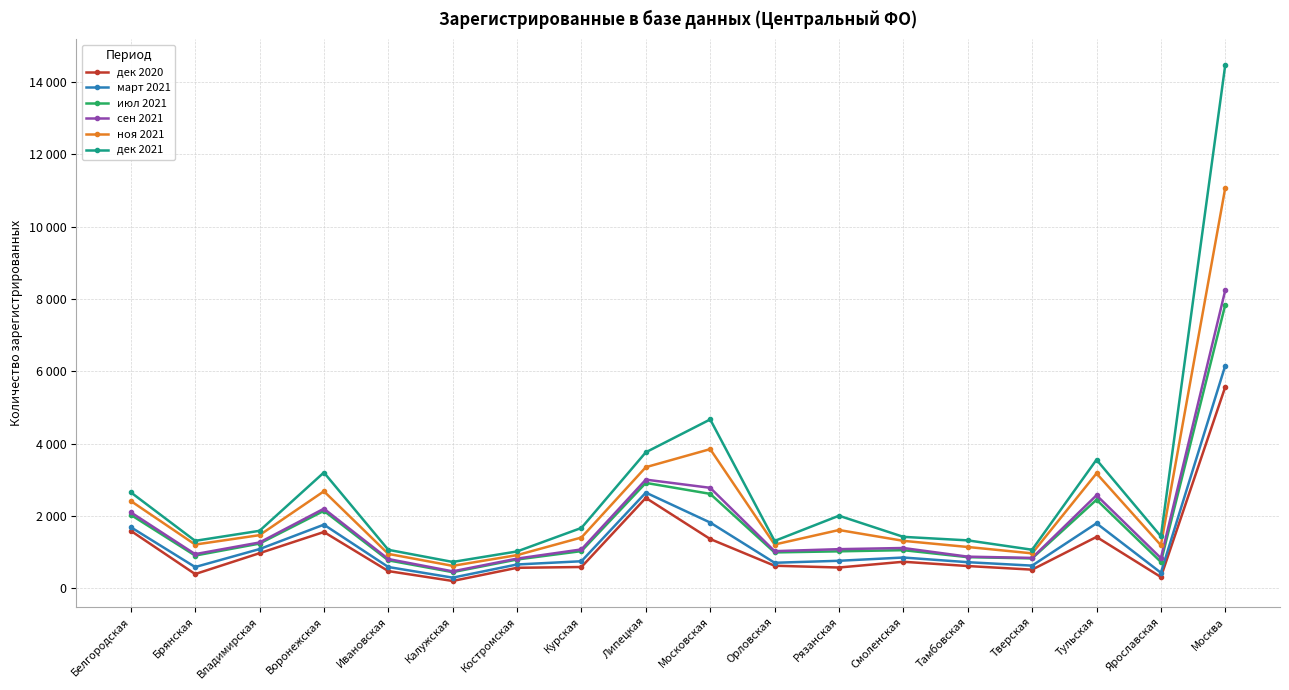

At which category does the chart reach its peak across all series?

Москва